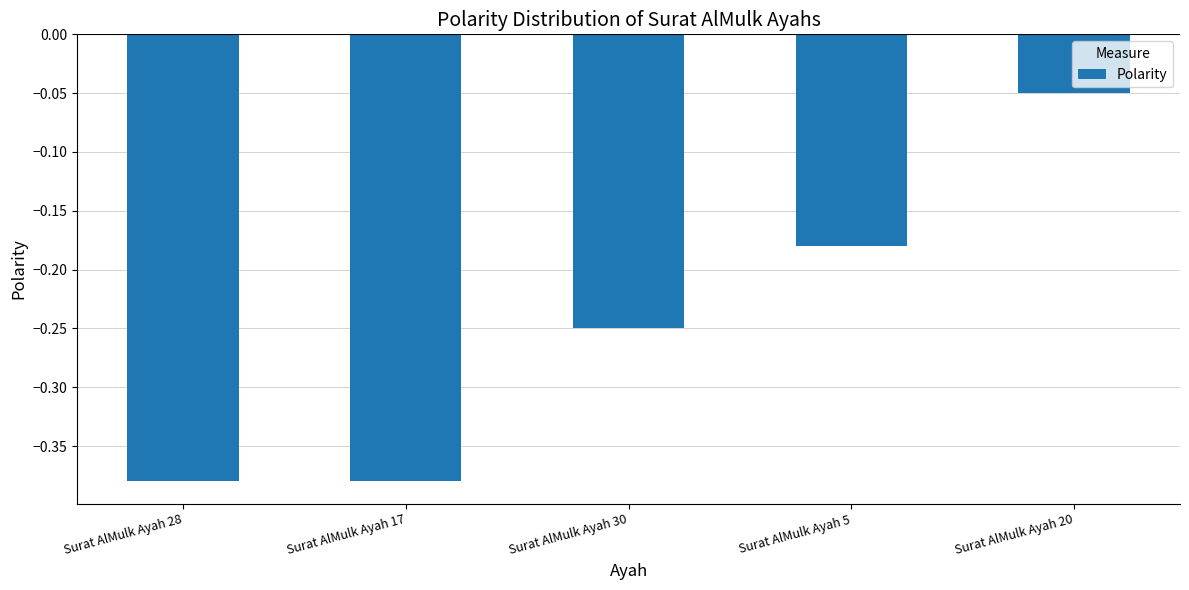

Which has a higher value, Surat AlMulk Ayah 5 or Surat AlMulk Ayah 28?

Surat AlMulk Ayah 5